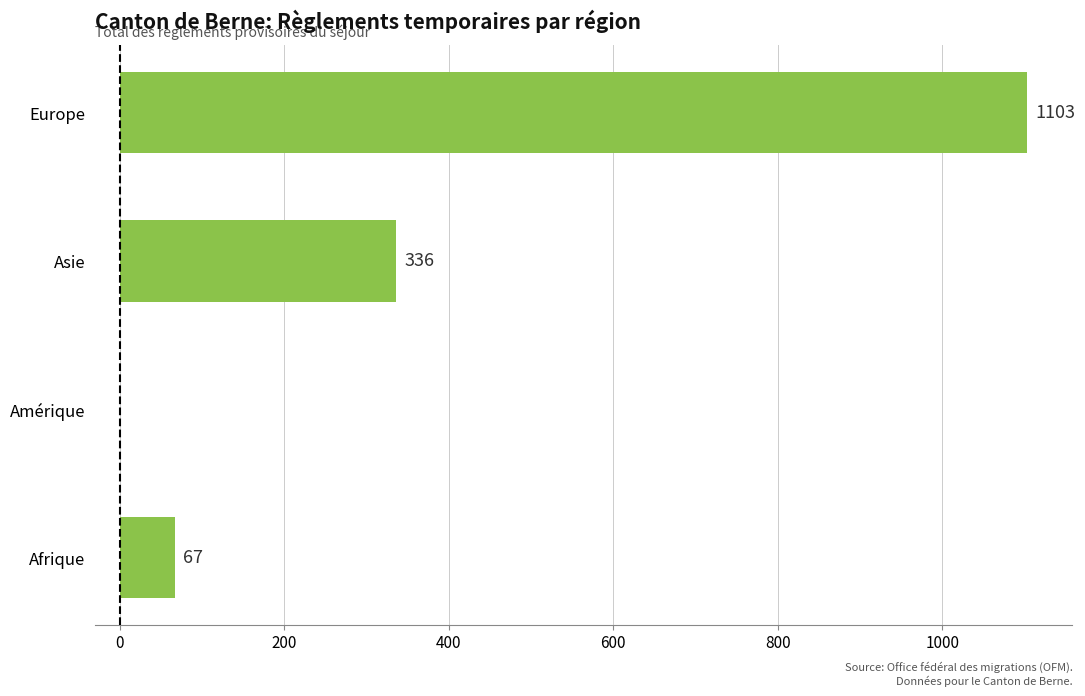

At which category does the chart reach its peak across all series?

Europe